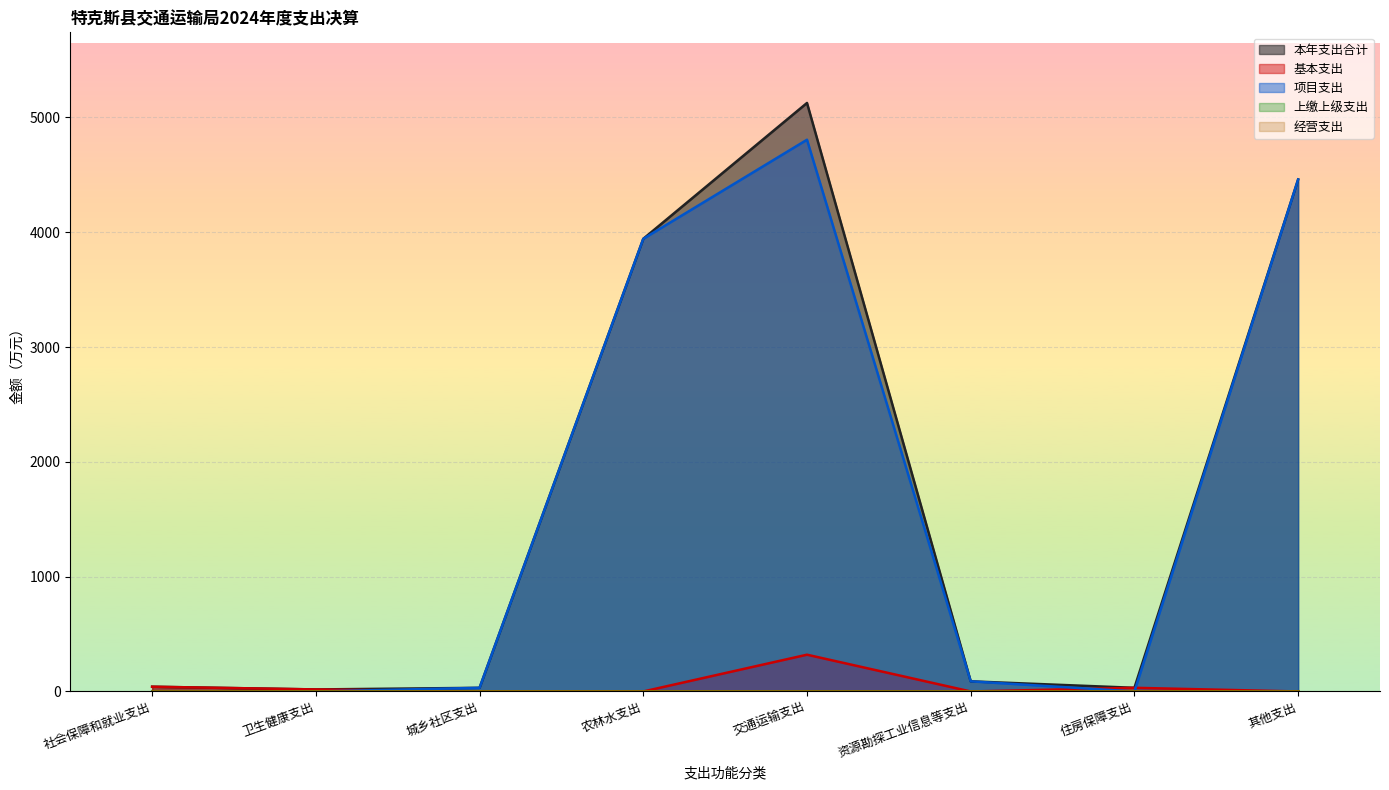

What is the sum of all 项目支出 values?

13329.2